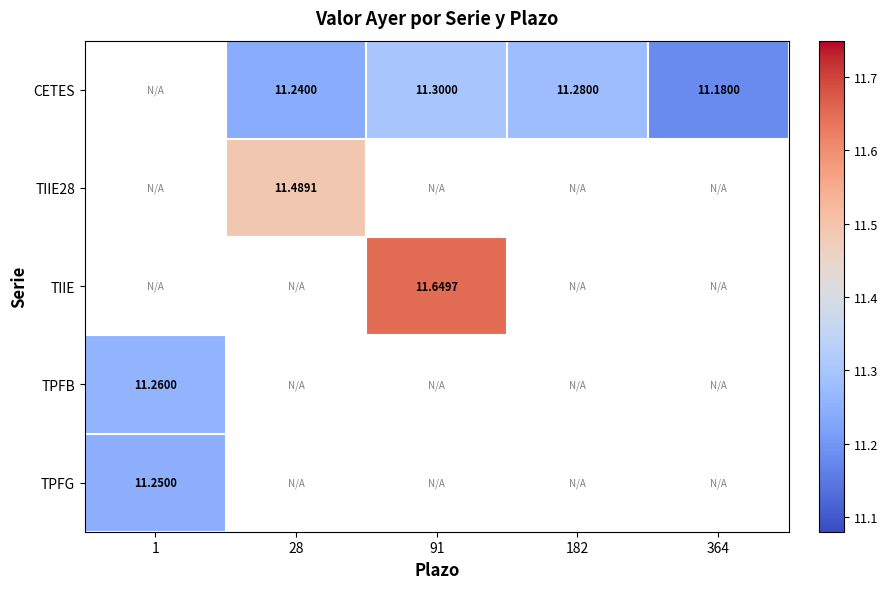

List the labels in order of TIIE28 value, smallest first.

1, 28, 91, 182, 364